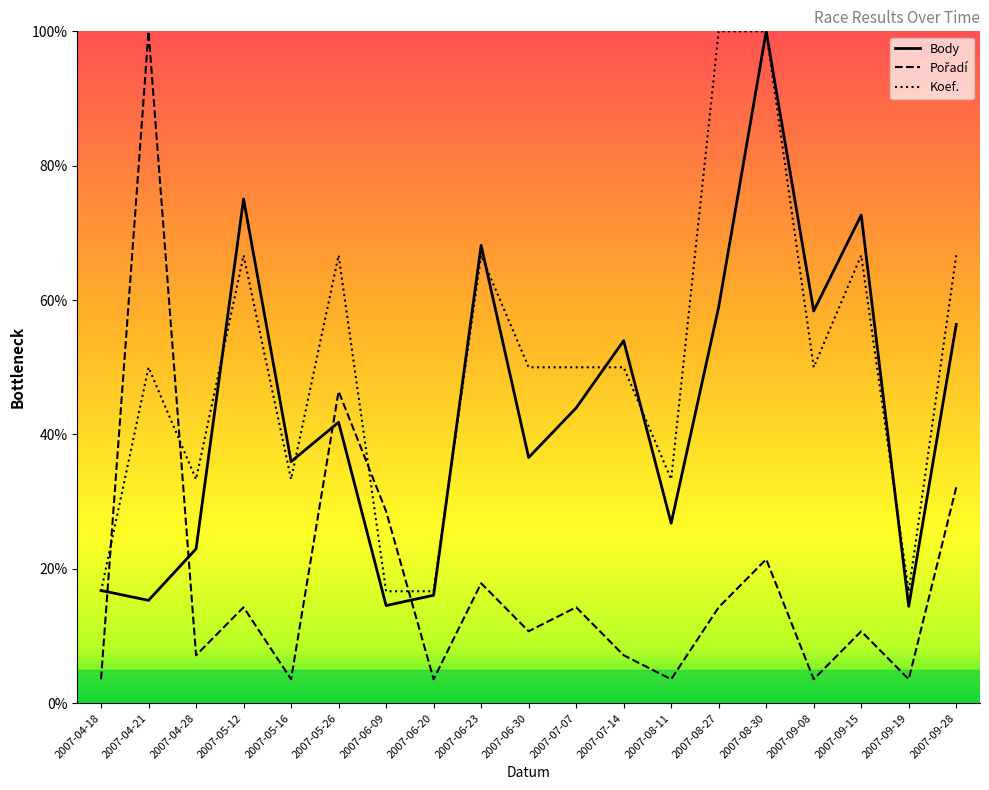

True or false: Body and Pořadí intersect in this chart.

True